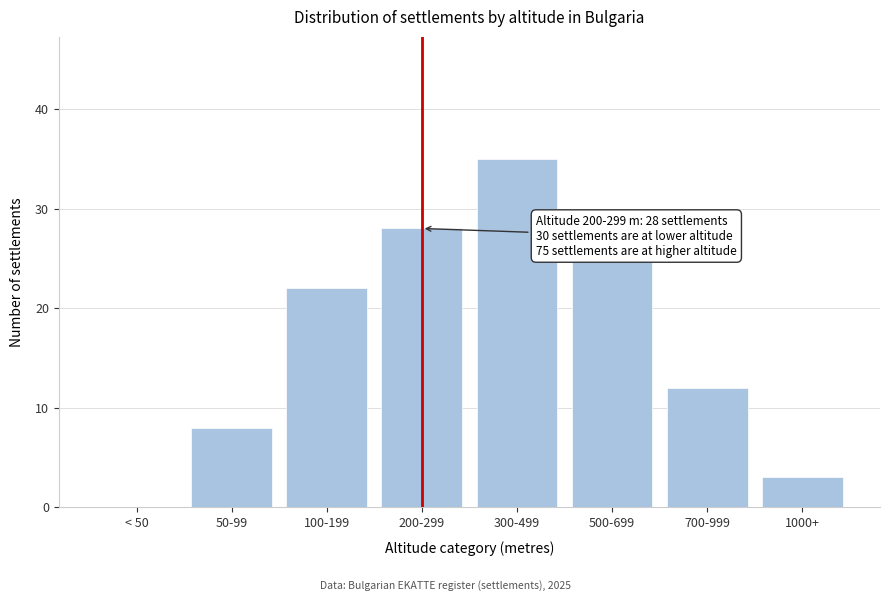

Reading left to right, extract all data points from this chart.

< 50=0	50-99=8	100-199=22	200-299=28	300-499=35	500-699=25	700-999=12	1000+=3